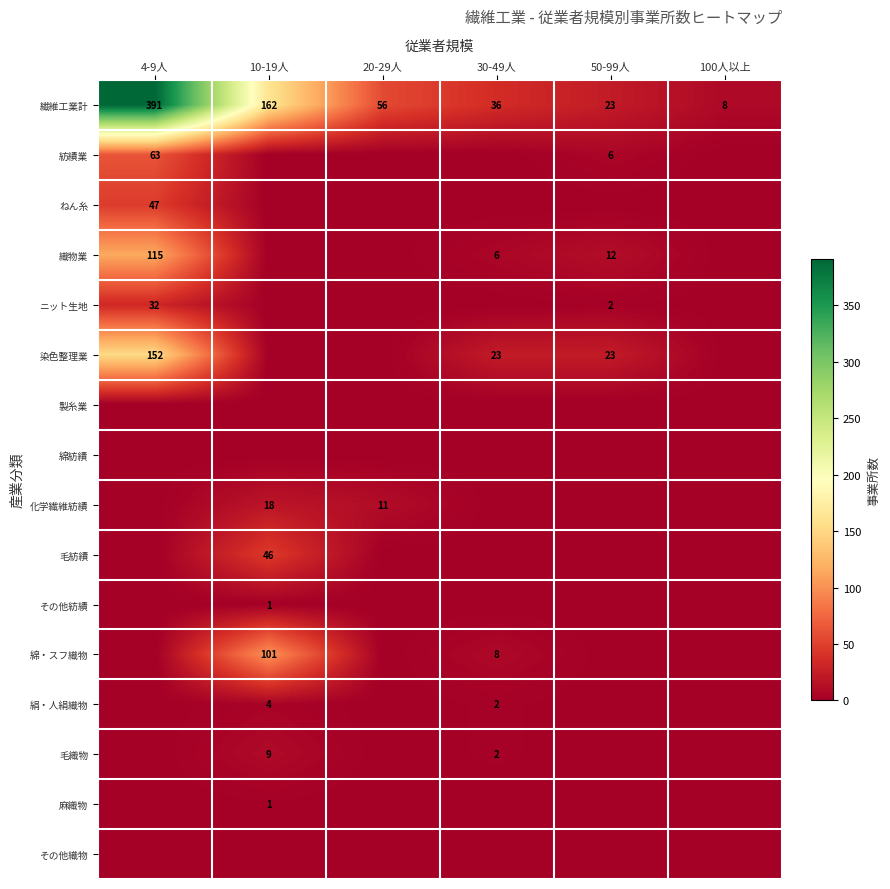

At which category is the sum across all series the highest?

4-9人